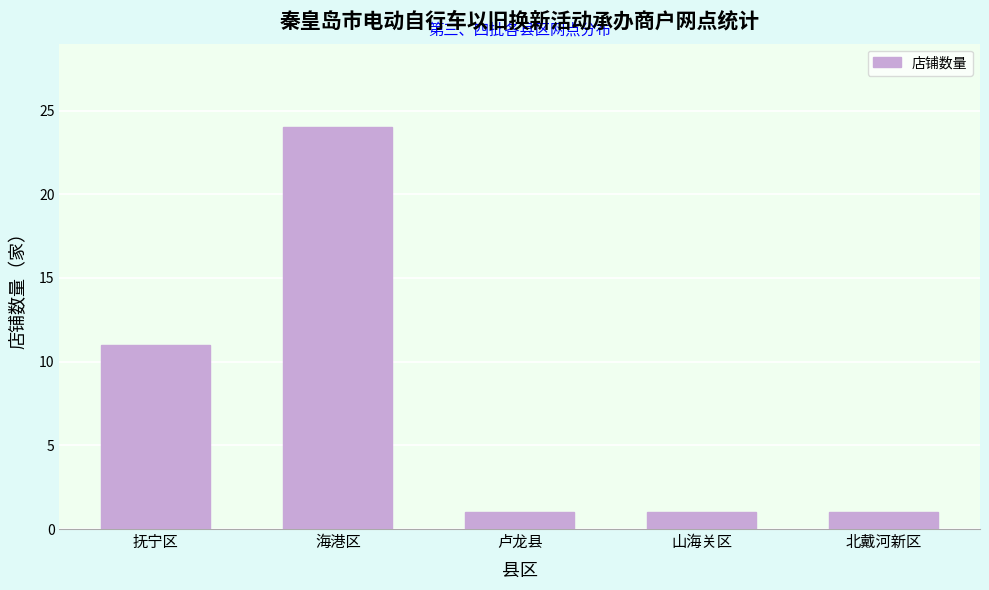

Reading left to right, extract all data points from this chart.

11	24	1	1	1